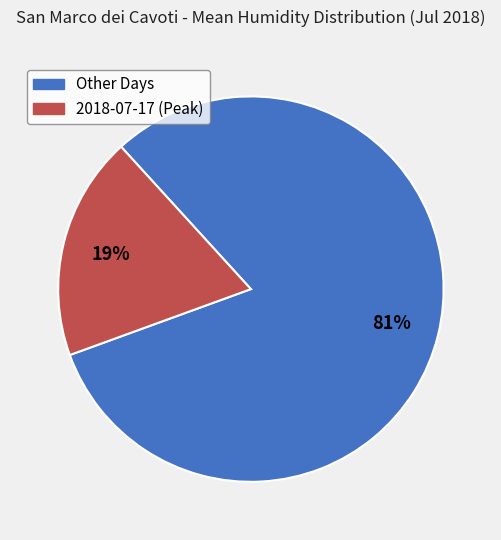

Is there a majority slice in this chart?

Yes